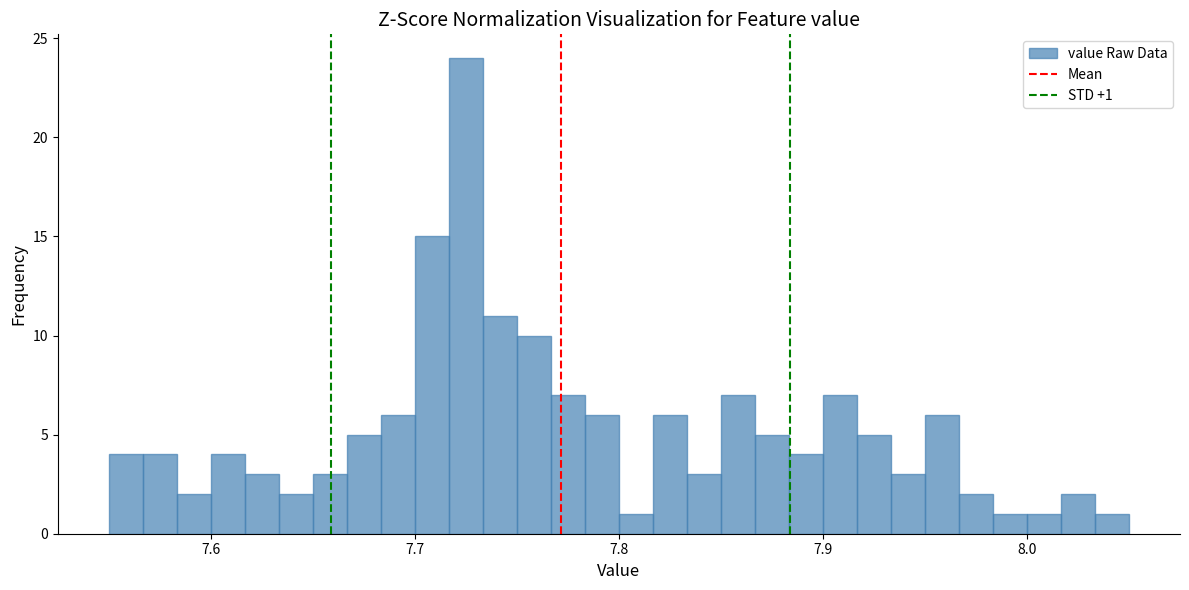

Around what value on the x-axis is the tallest bar? Give the approximate position of its centre, as read against the axis.

7.73